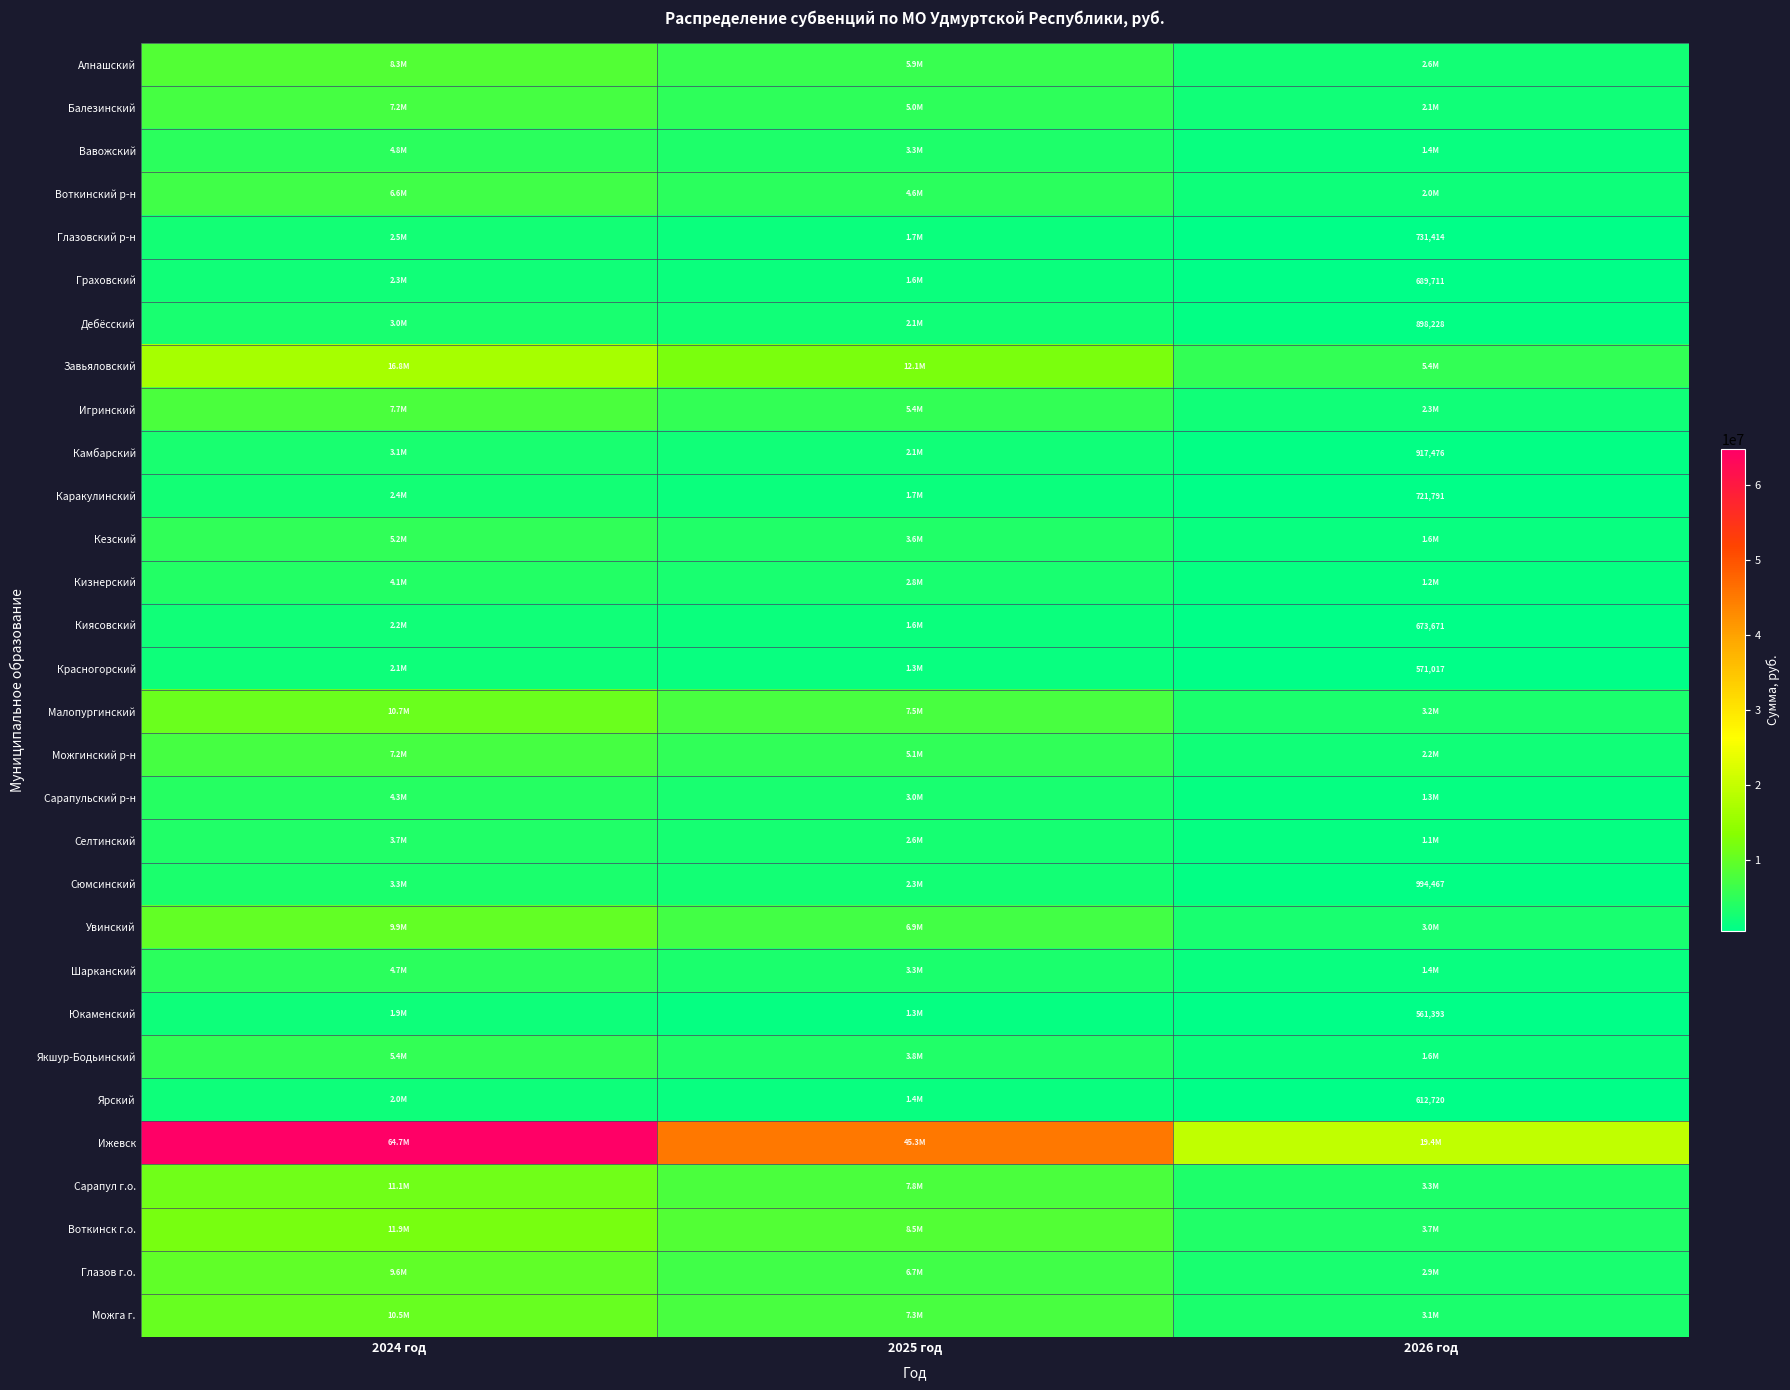

Is the value of Кезский at 2025 год greater than the value of Красногорский at 2024 год?

Yes